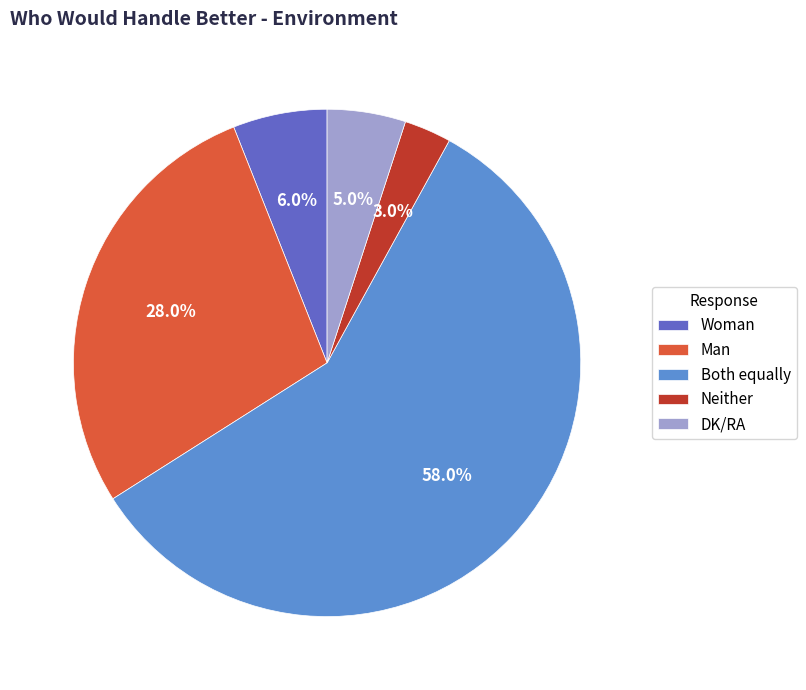

Rank the categories by value from lowest to highest.

Neither, DK/RA, Woman, Man, Both equally